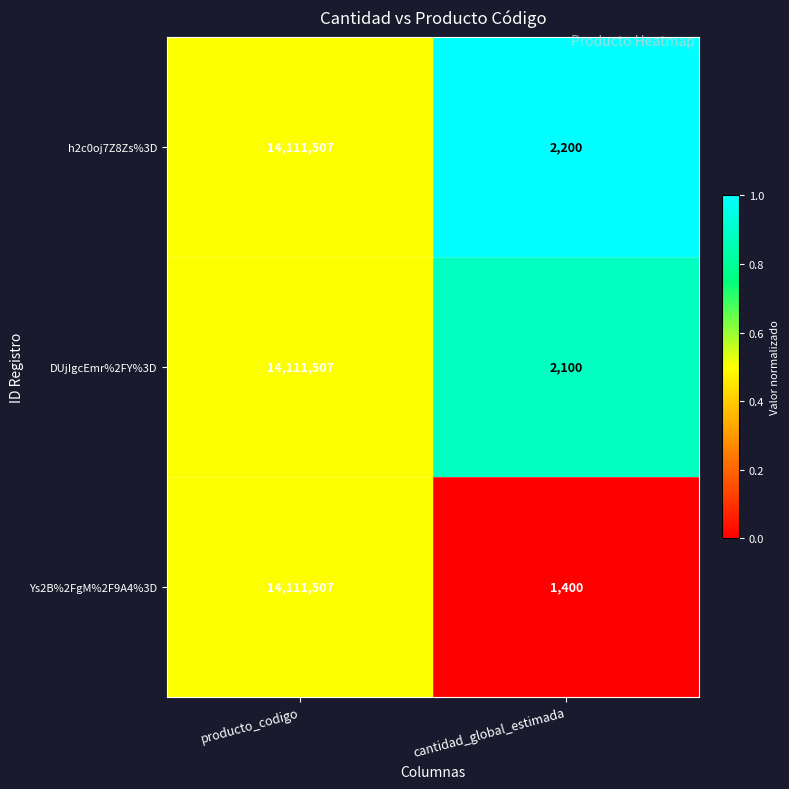

Rank the categories by h2c0oj7Z8Zs%3D value from lowest to highest.

cantidad_global_estimada, producto_codigo